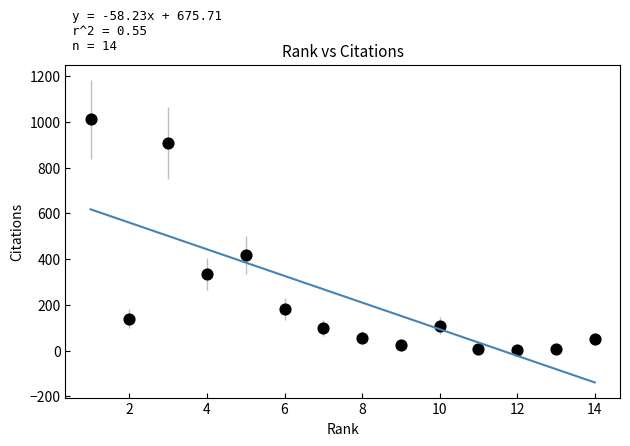

What Y value in the scatter plot is closest to 506?

418